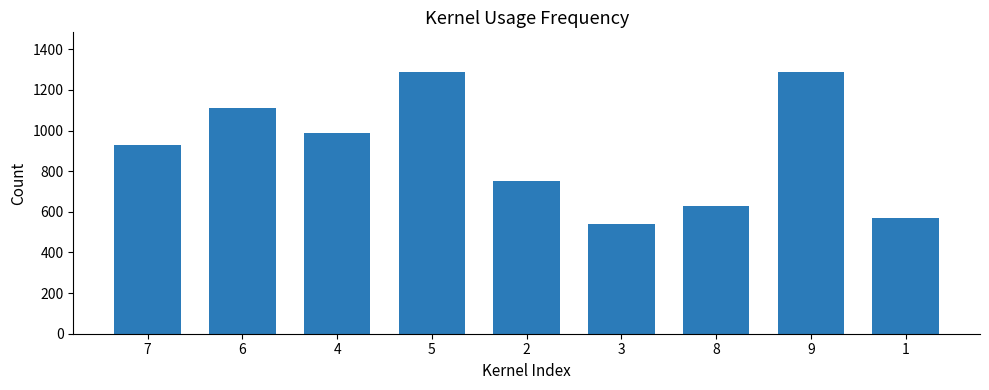

Reading left to right, list all the values displayed in this chart.

930	1110	990	1290	750	540	630	1290	570